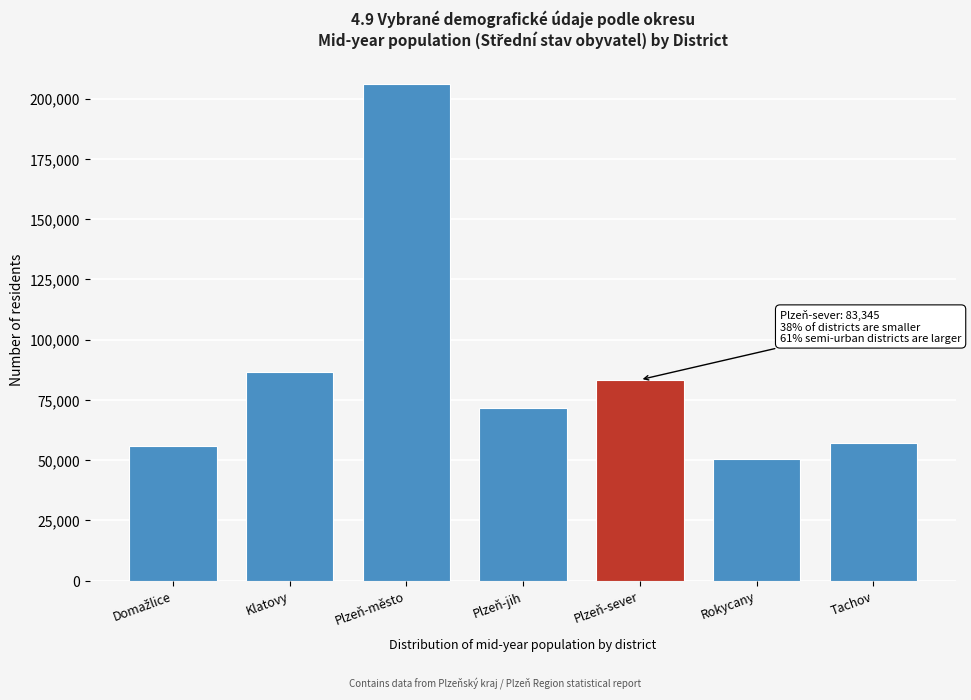

Reading right to left, extract all data points from this chart.

57285	50623	83345	71485	206250	86769	55844